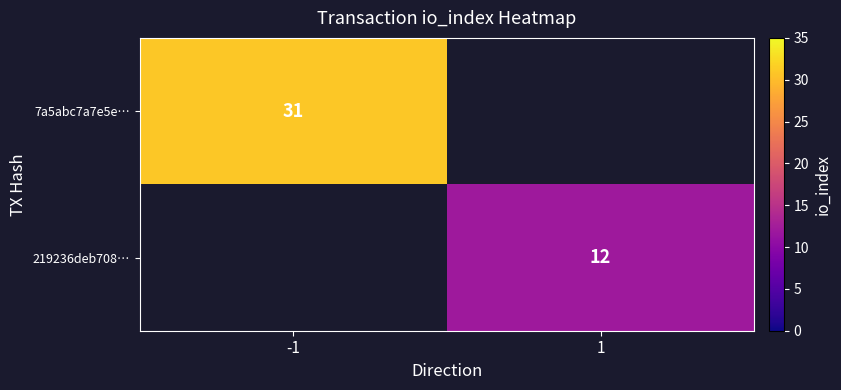

True or false: 7a5abc7a7e5e… has a value of 8 at -1.

False